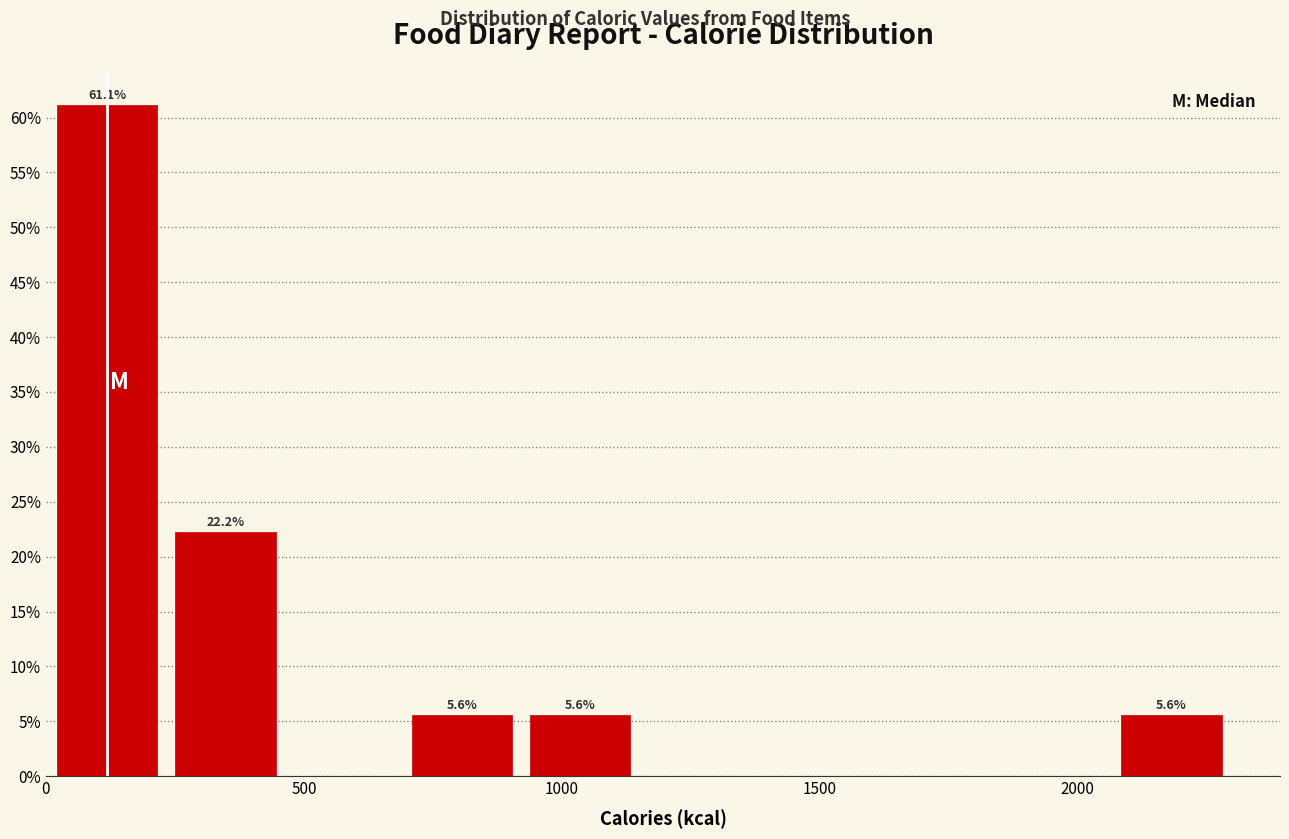

Which range on the x-axis has the tallest bar?

0 to 250